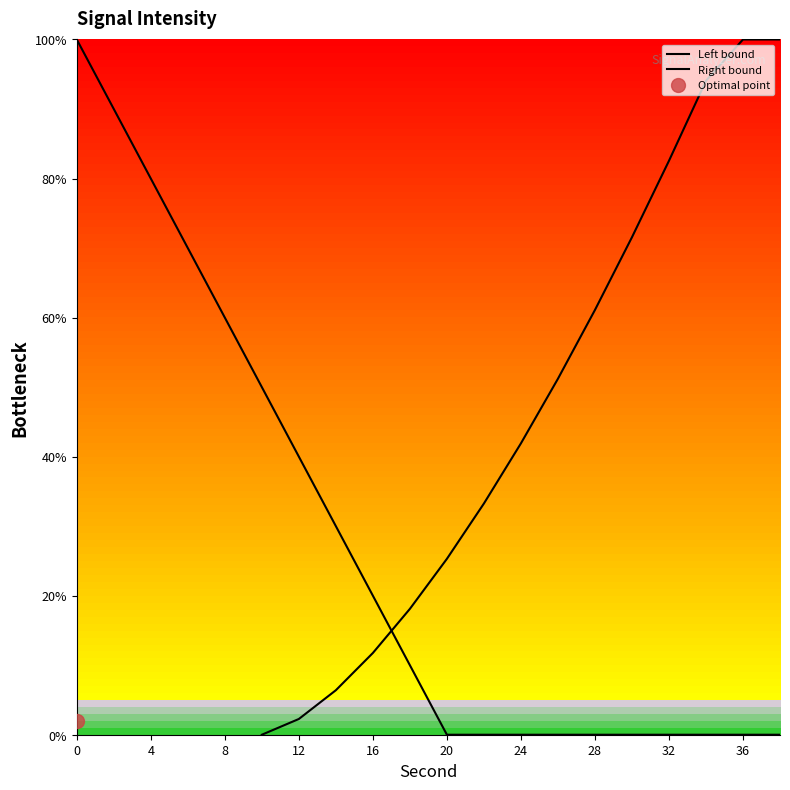

Count the number of categories in the chart.

20